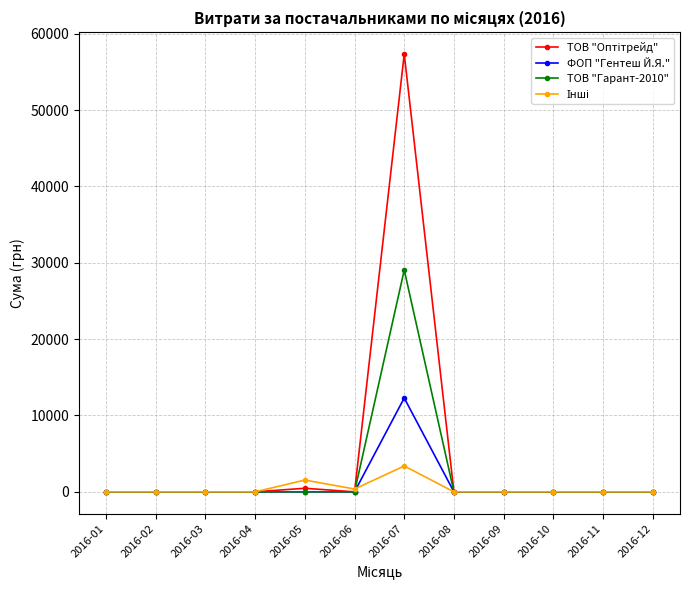

How many lines are shown in the chart?

4